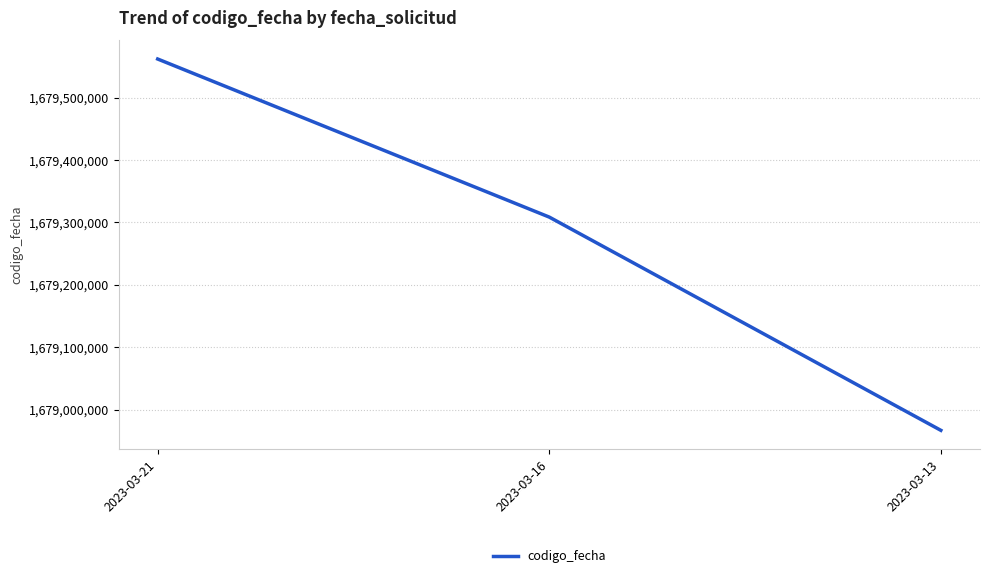

Between 2023-03-21 and 2023-03-16, which is larger?

2023-03-21